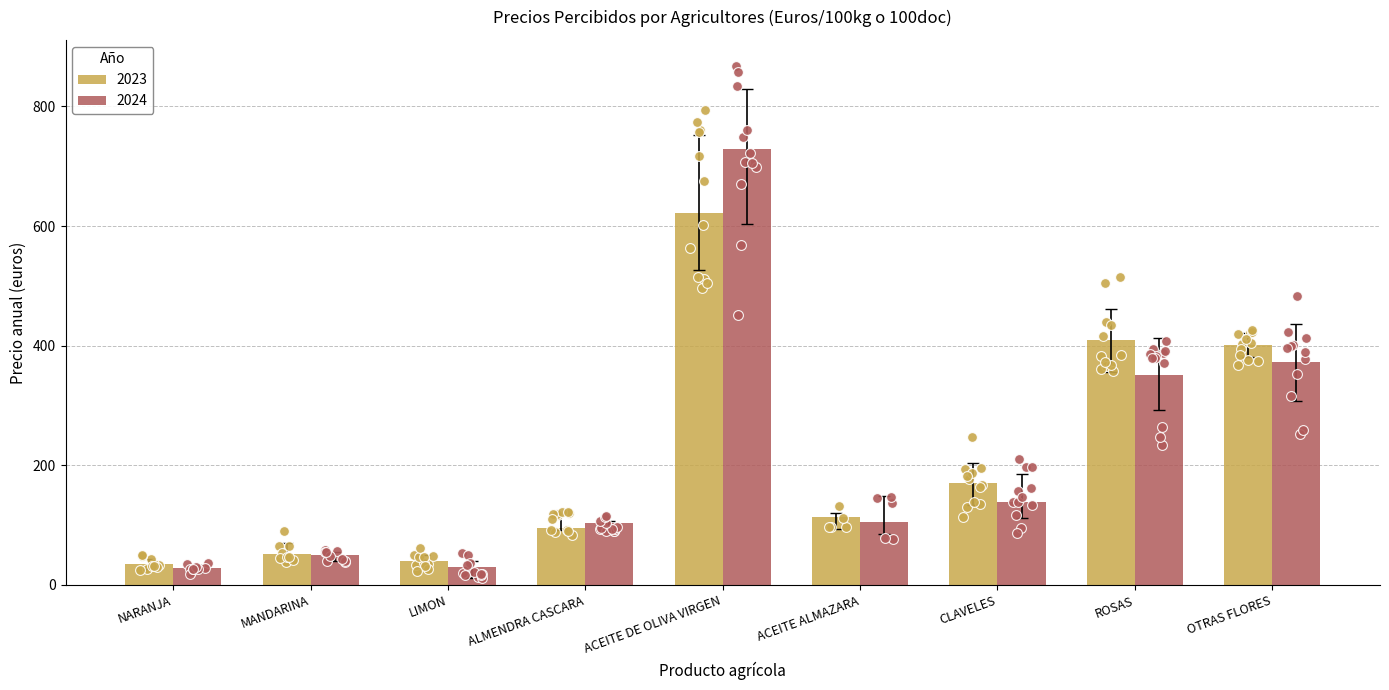

Which series has the largest total across all categories?

2023